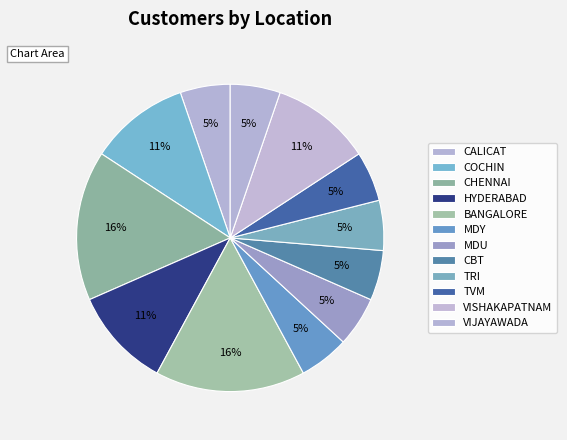

Is CALICAT the majority of the pie?

No